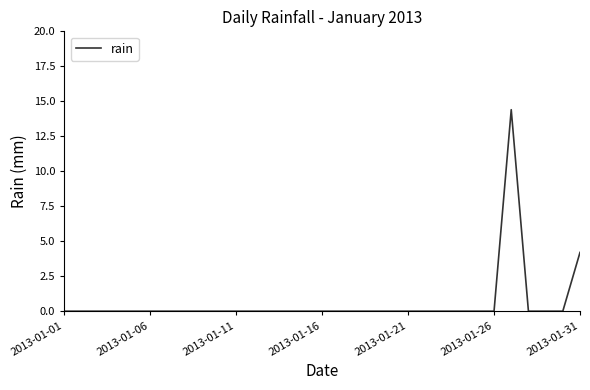

What is the maximum value shown in the chart?

14.4